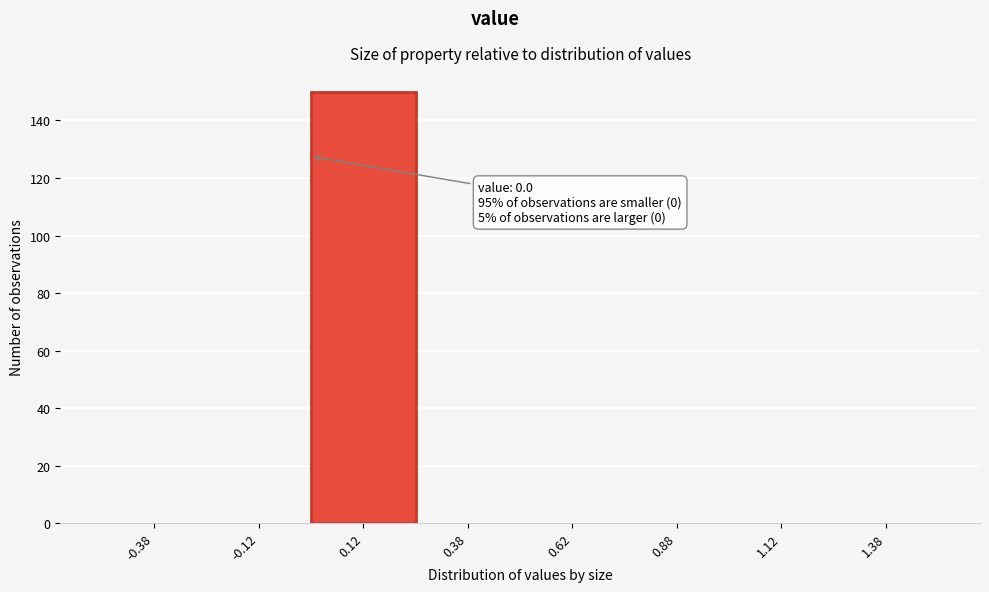

Over which range of the x-axis is the bar tallest?

0.00 to 0.25